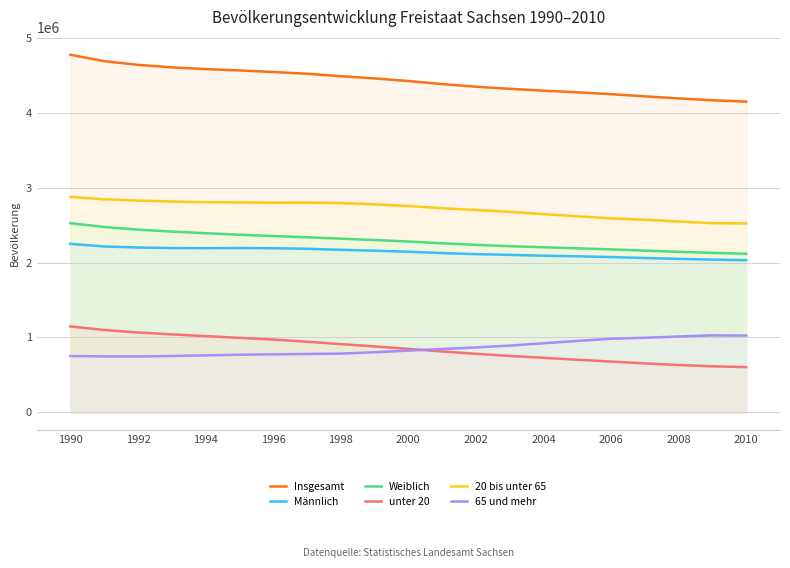

What is the difference between the highest and lowest values at 1994?

3824066